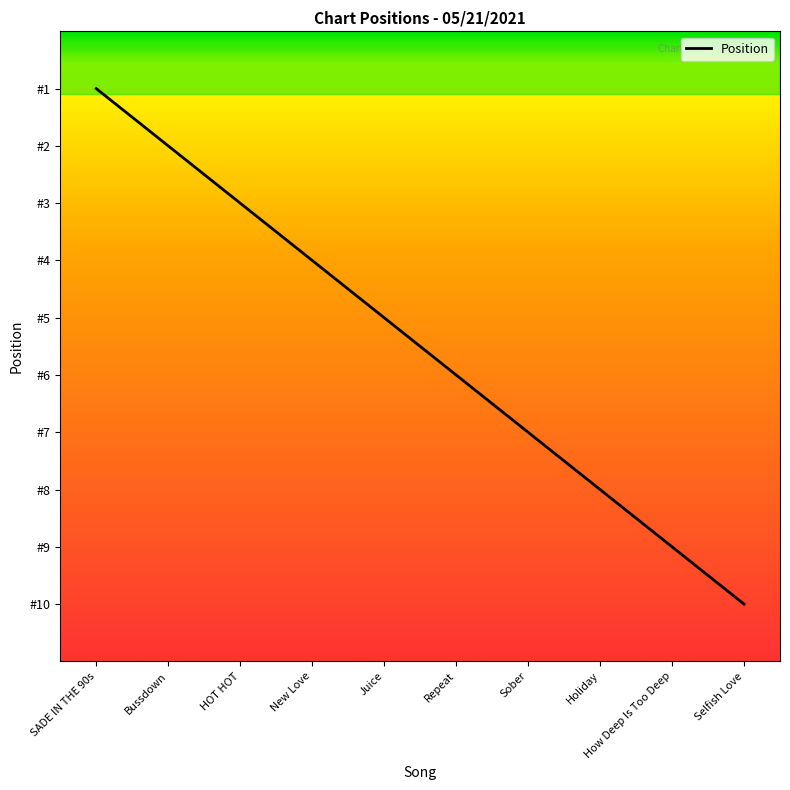

The value at Sober is 2. True or false?

False